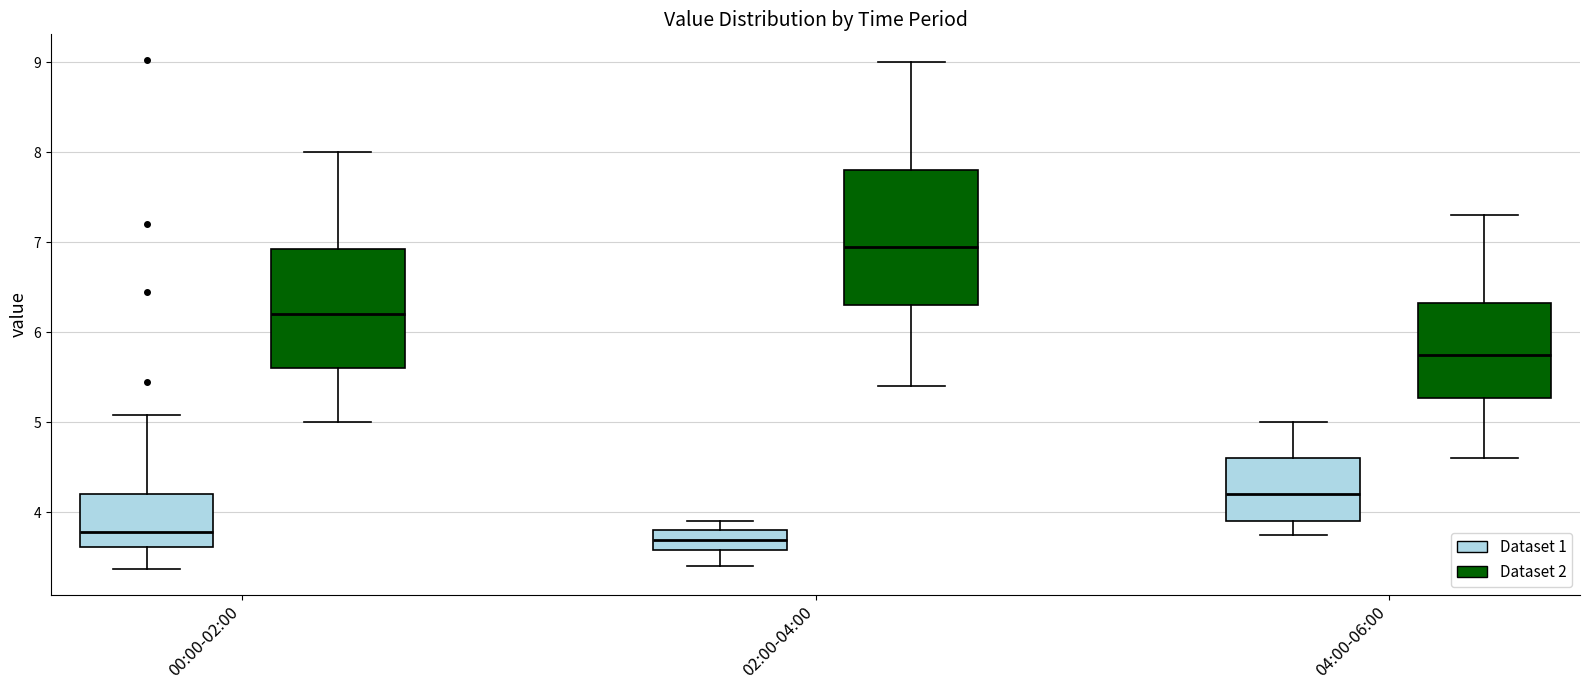

Comparing the boxes themselves (not the whiskers), which one is the tallest?

02:00-04:00 (Dataset 2)